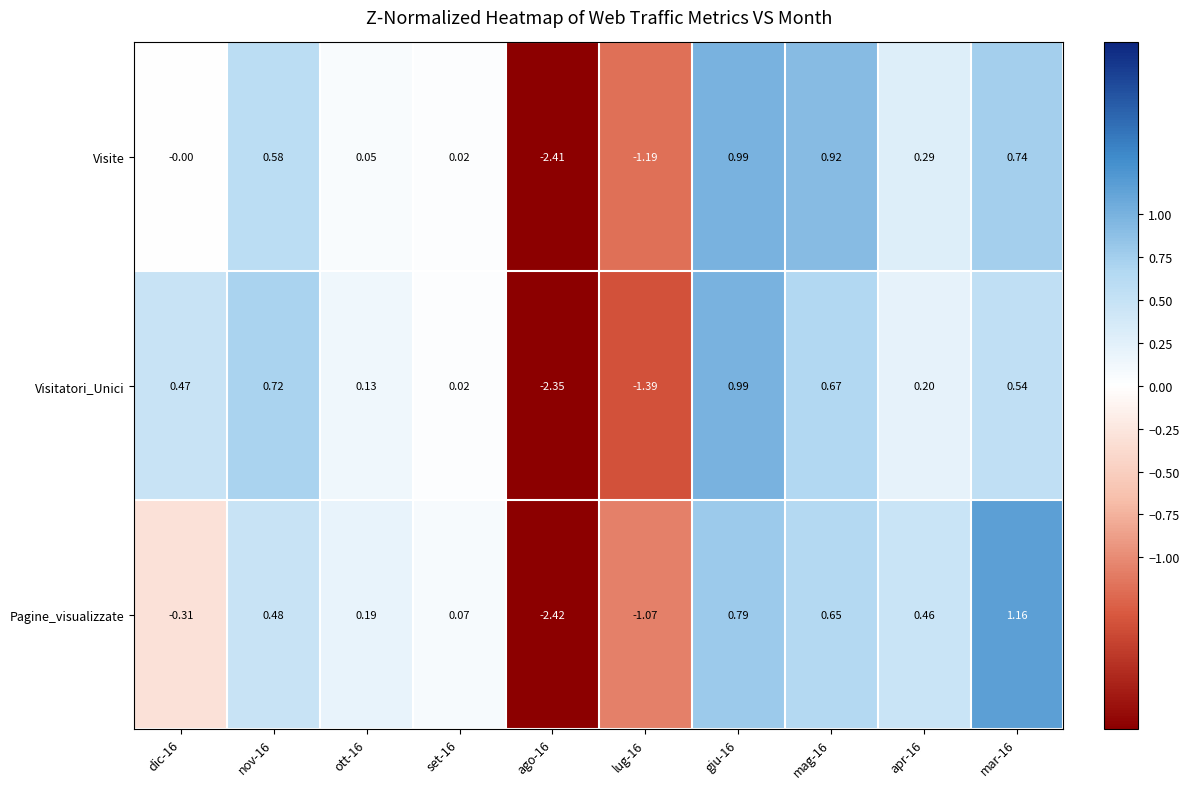

Which series has the largest range (max minus min)?

Pagine_visualizzate